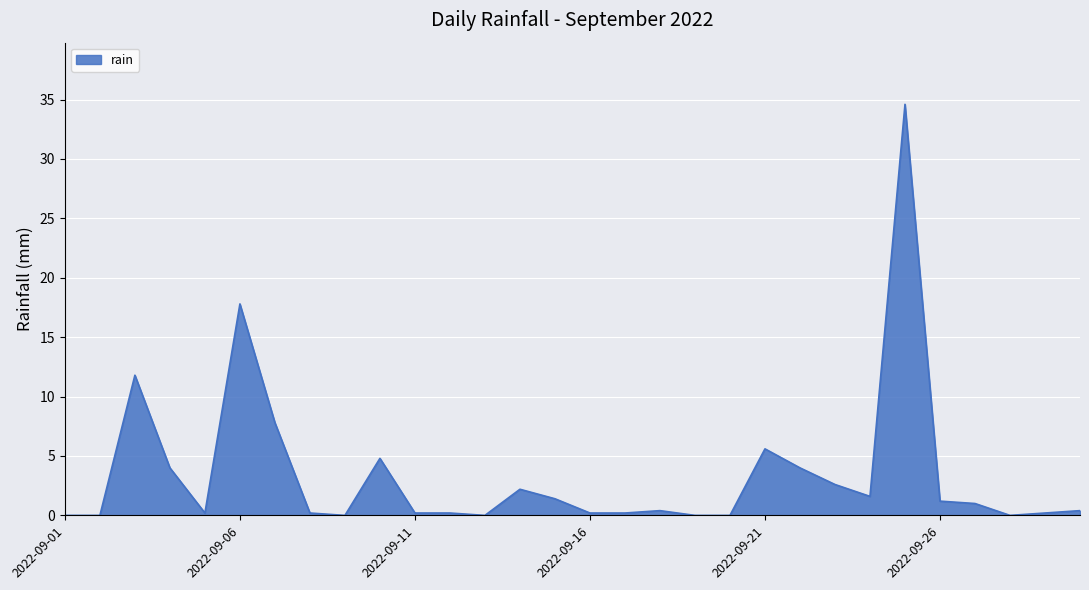

What is the maximum value shown in the chart?

34.6